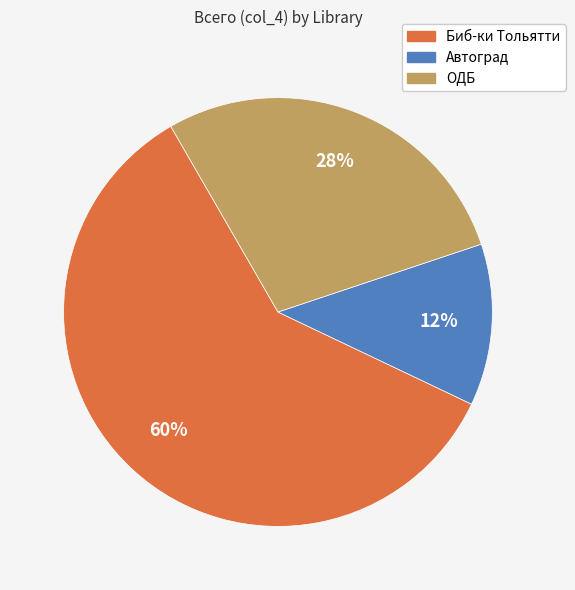

Rank the categories by value from highest to lowest.

Биб-ки Тольятти, ОДБ, Автоград